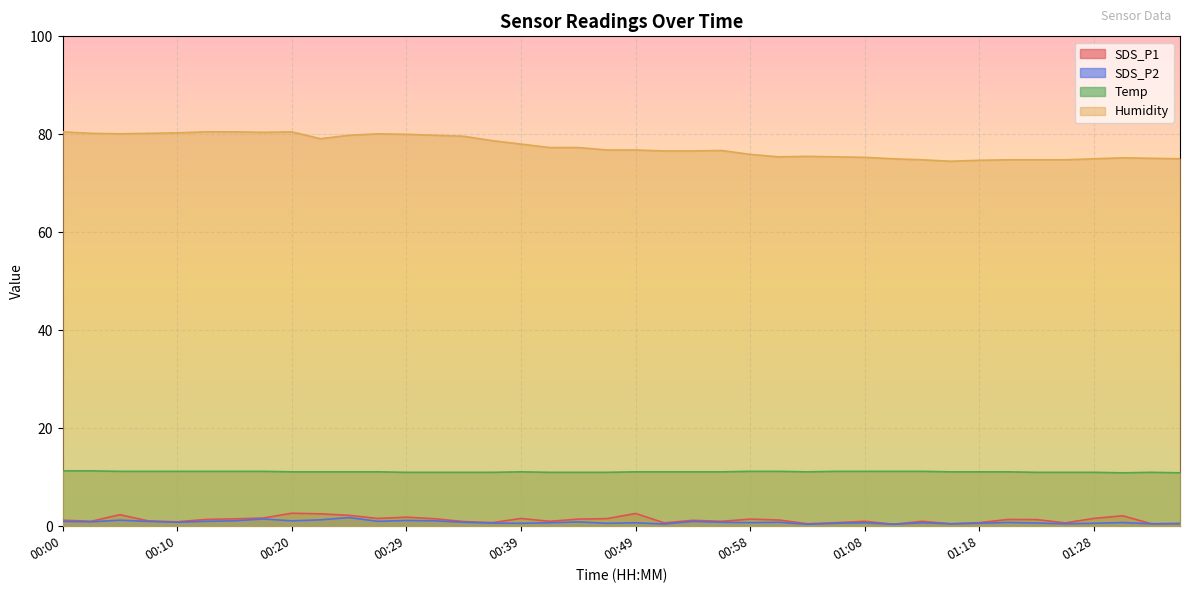

The value of SDS_P1 at 00:05 is 1.3. True or false?

False